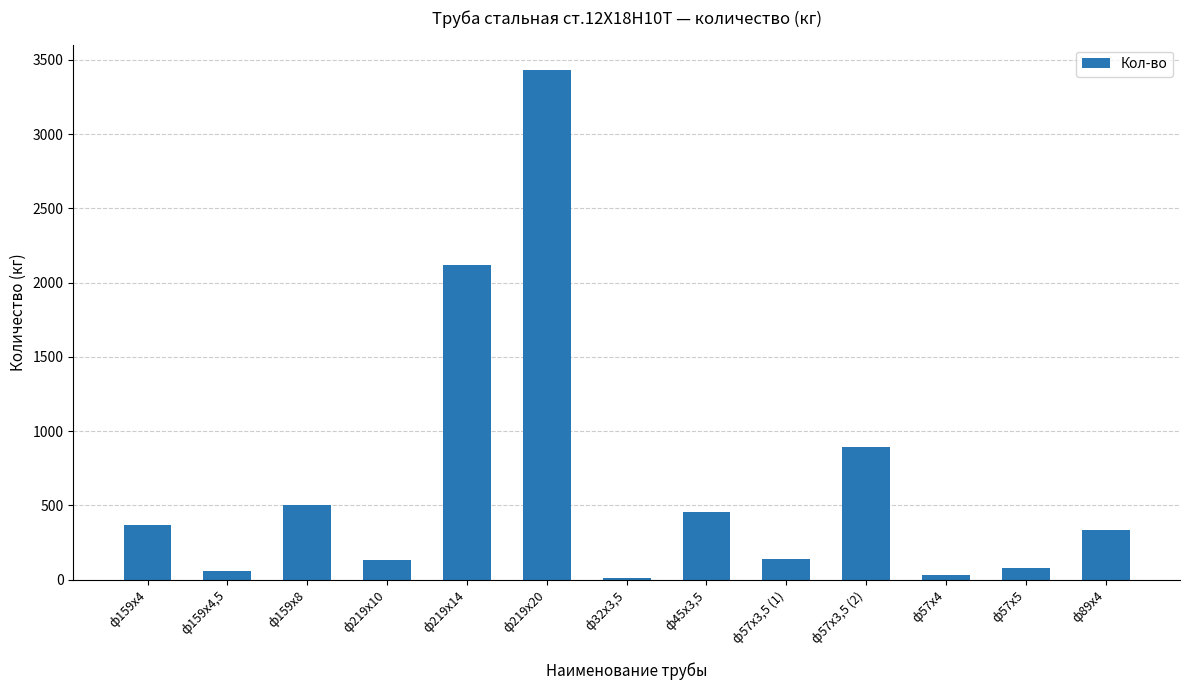

The value at ф57х5 is 77. True or false?

True